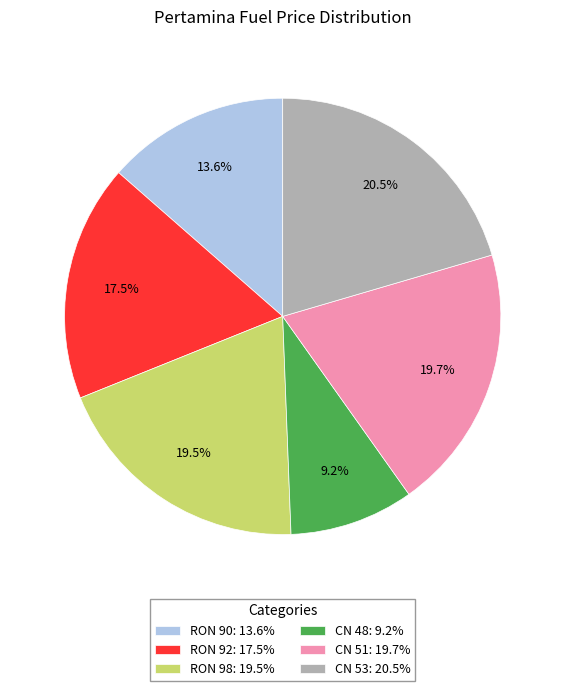

Is it true that RON 98 is 33% of the pie?

False